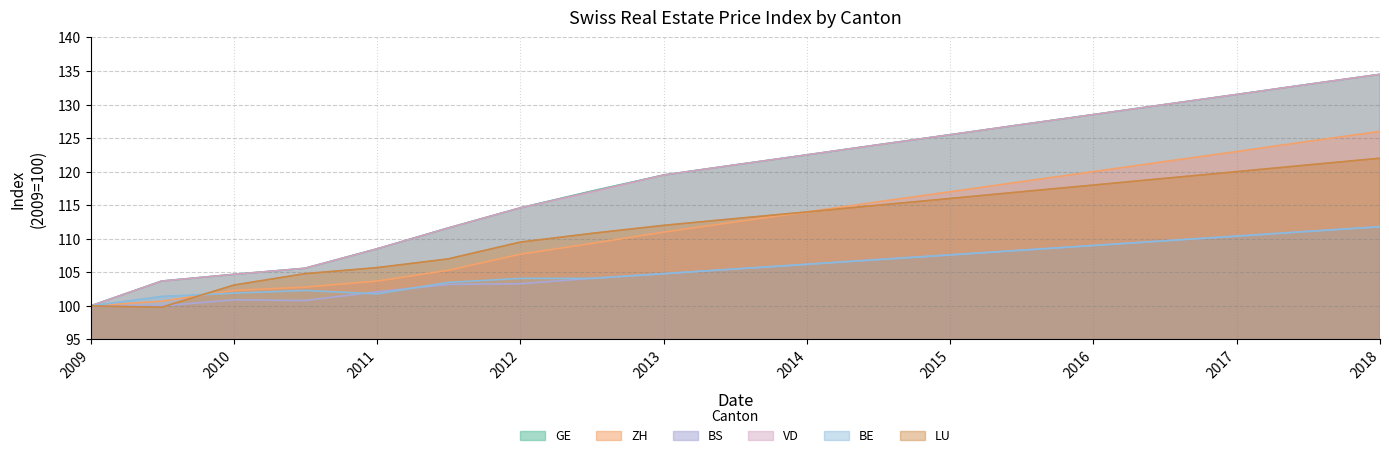

What is the minimum value shown in the chart?

99.8